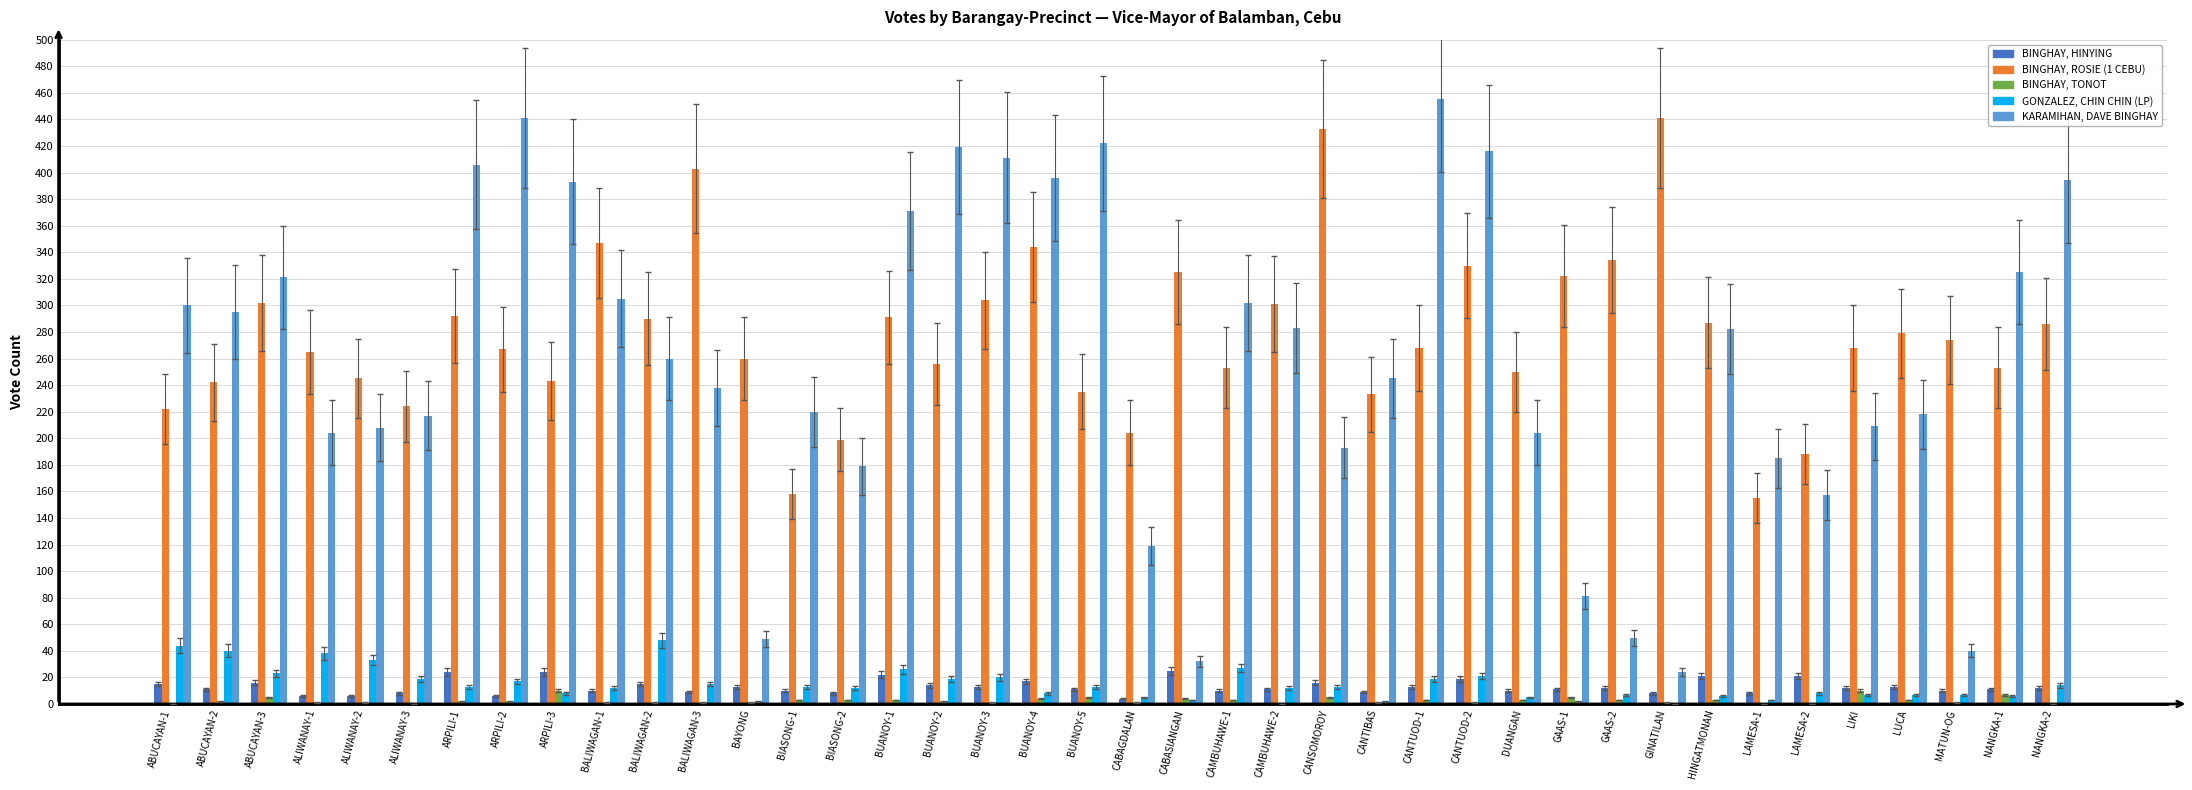

True or false: BINGHAY, TONOT has a value of 10 at LIKI.

True